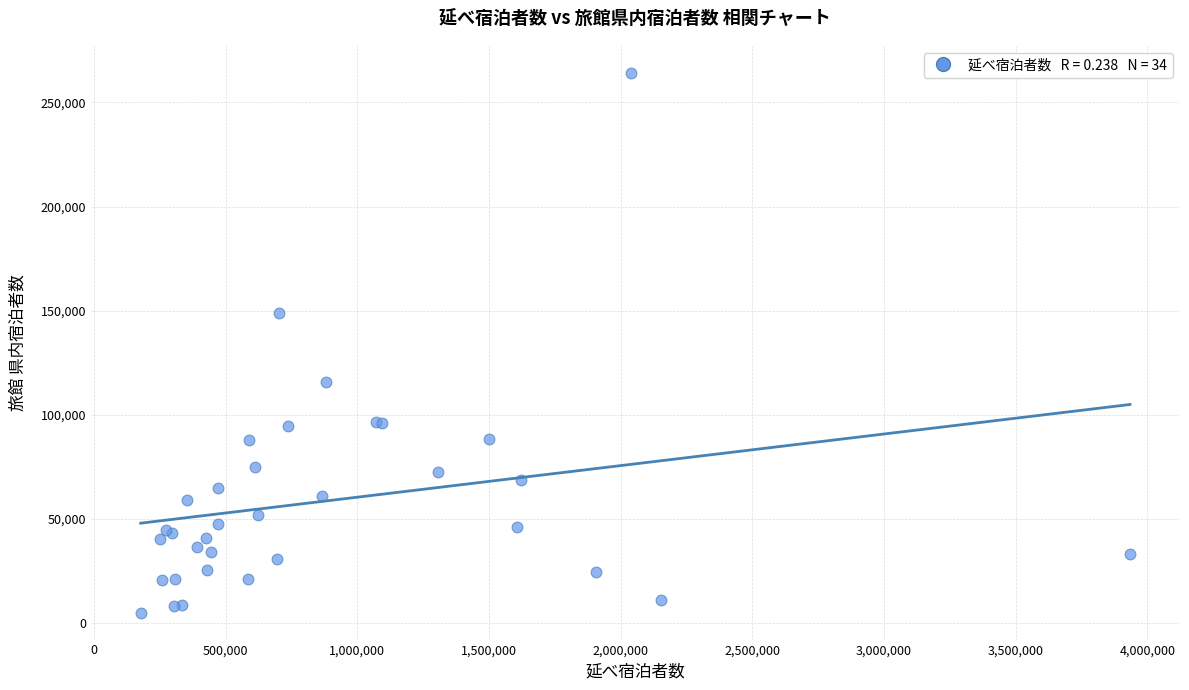

What Y value in the scatter plot is closest to 134590?

149090